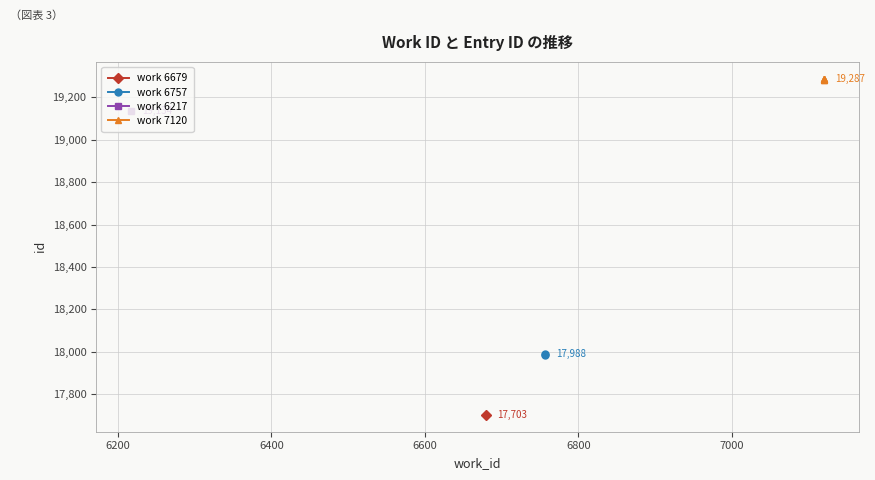

Which has a higher value, 6679 or 6217?

6217